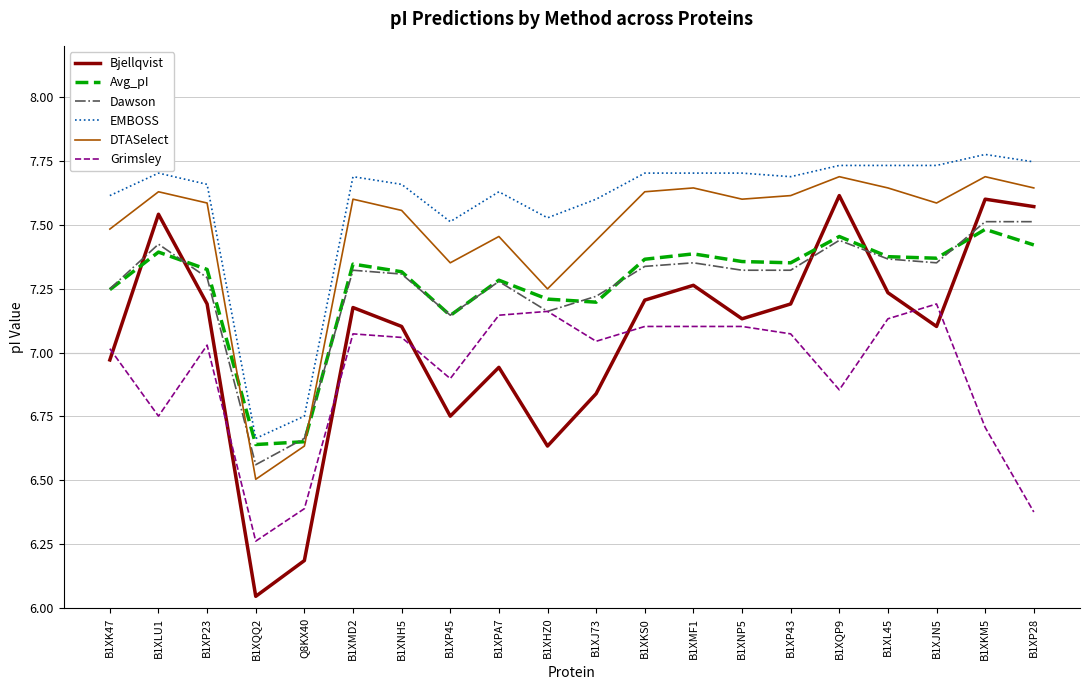

Rank the series by their maximum value, from lowest to highest.

Grimsley, Avg_pI, Dawson, Bjellqvist, DTASelect, EMBOSS